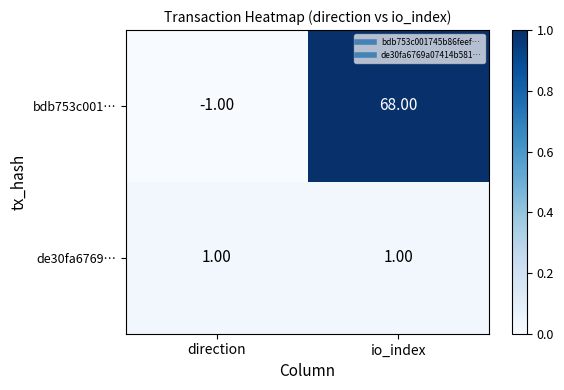

Which series has the largest total across all categories?

bdb753c001…